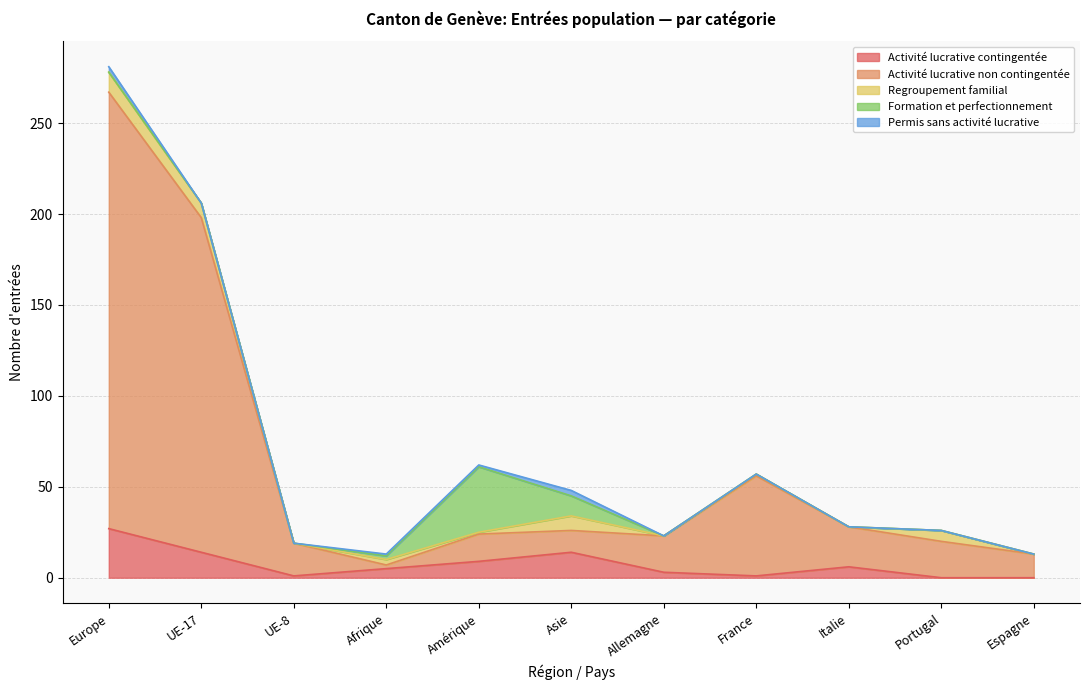

Where does the Regroupement familial series first go above 1?

Europe